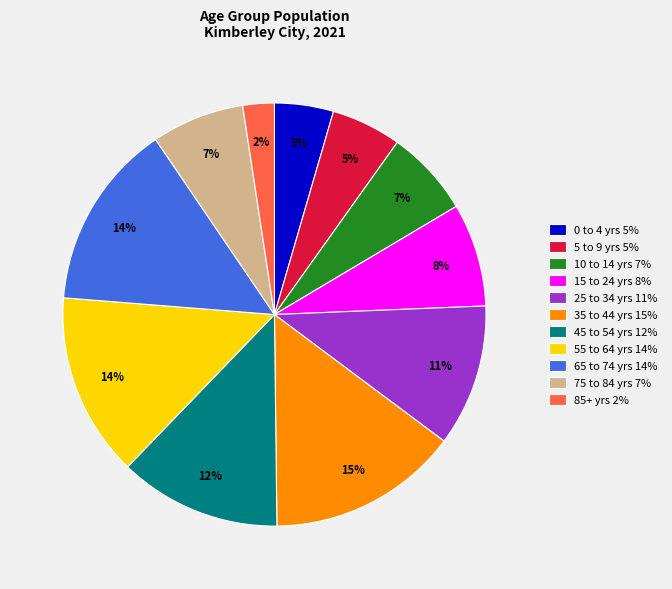

To the nearest percent, what portion does 75 to 84 yrs 7% represent?

7%